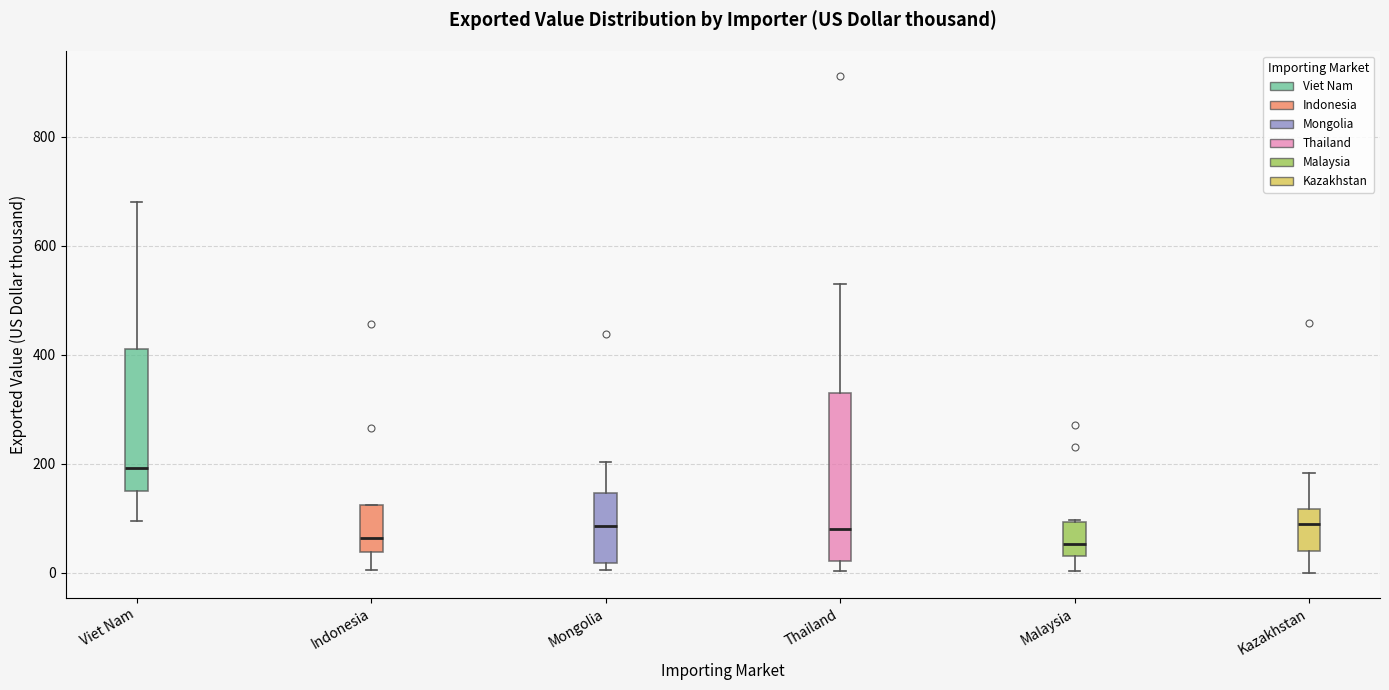

Reading left to right, transcribe this box plot: for each box, give where its median line is, the range the box spans, and where its two whiskers end, as read against the y-axis. The values are not printed on the chart, so give them approximately, as read against the axis.

Viet Nam: median 200, box 160 to 420, whiskers 100 to 680
Indonesia: median 60, box 40 to 120, whiskers 0 to 120
Mongolia: median 80, box 20 to 140, whiskers 0 to 200
Thailand: median 80, box 20 to 340, whiskers 0 to 540
Malaysia: median 60, box 40 to 100, whiskers 0 to 100
Kazakhstan: median 80, box 40 to 120, whiskers 0 to 180